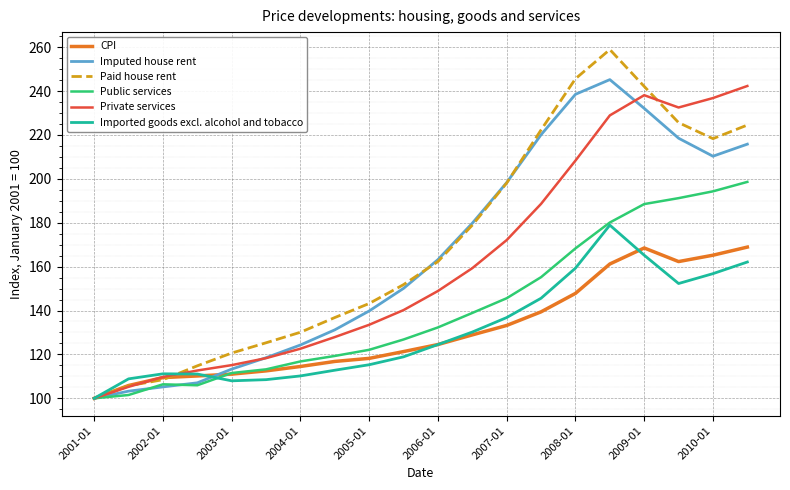

What is the greatest value displayed?

258.9